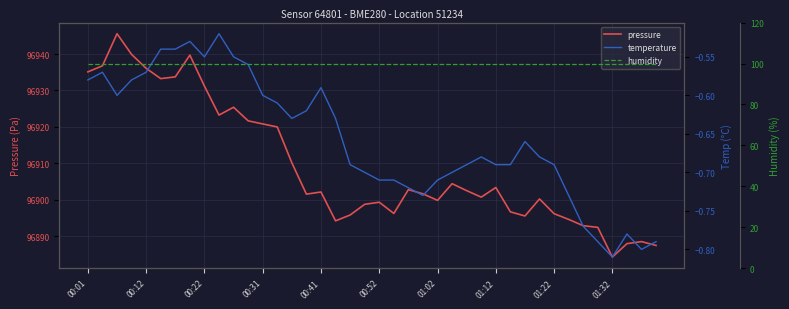

What is the minimum value shown in the chart?

-0.8